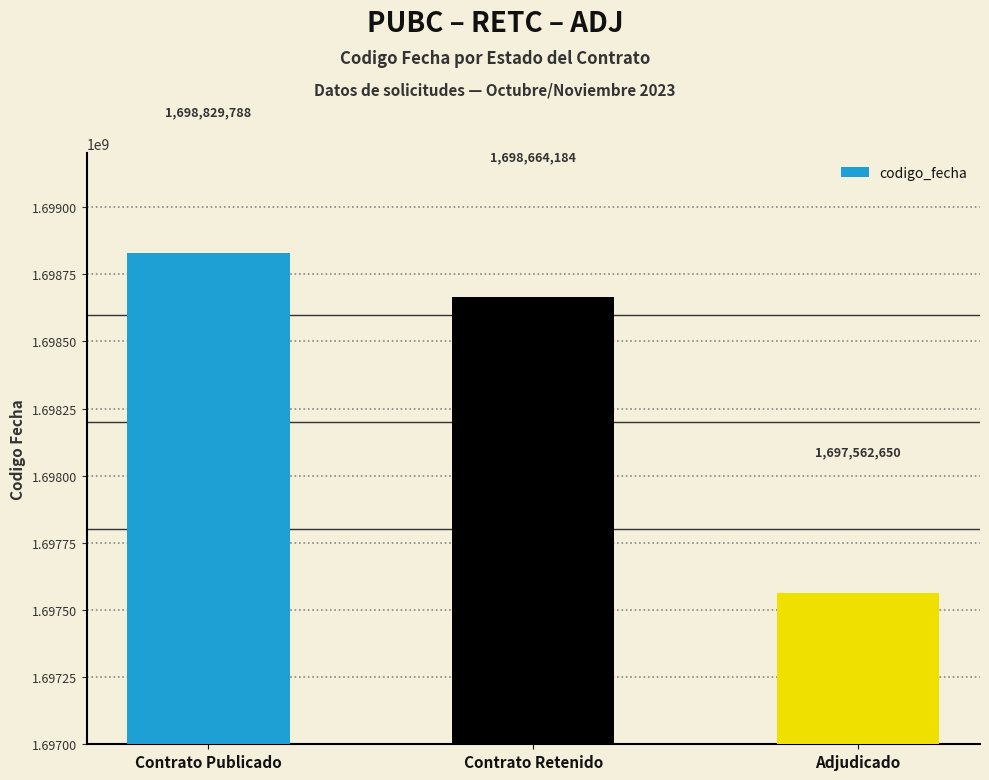

What is the sum of the values at Contrato Retenido and Contrato Publicado?

3397493972